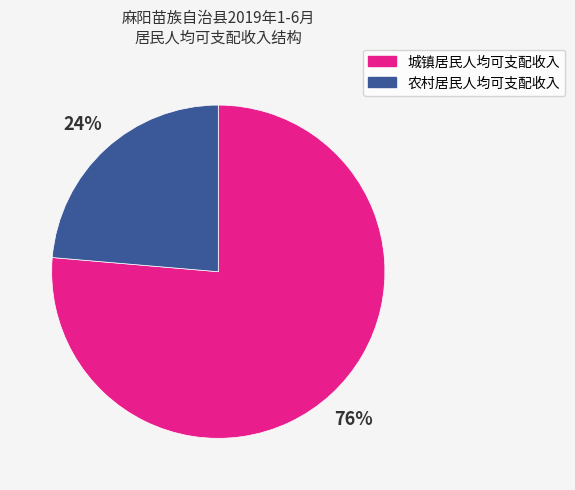

To the nearest percent, what portion does 农村居民人均可支配收入 represent?

24%